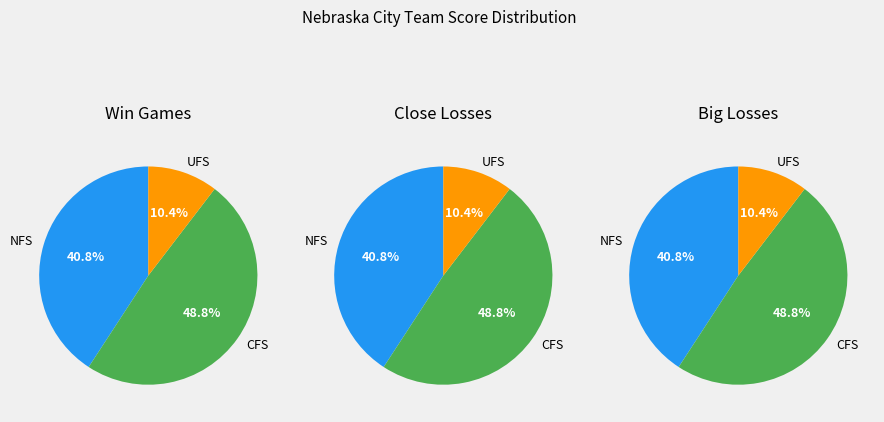

Is Beatrice the majority of the pie?

No